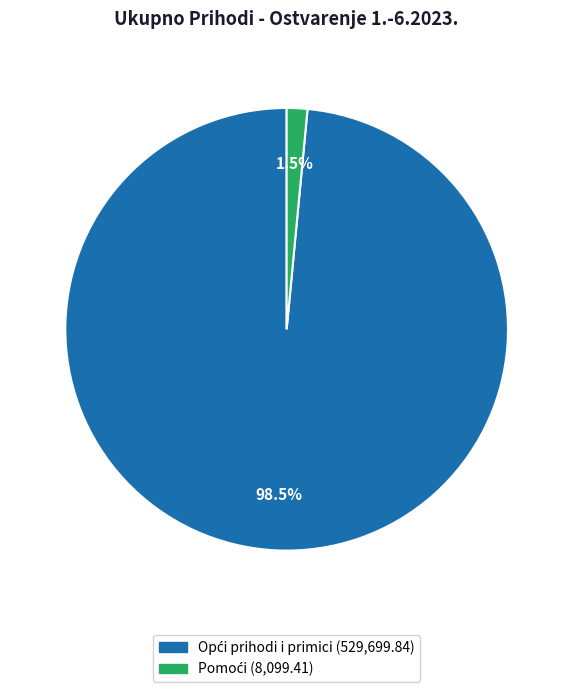

To the nearest percent, what is the difference between the largest and smallest slice percentages?

97%